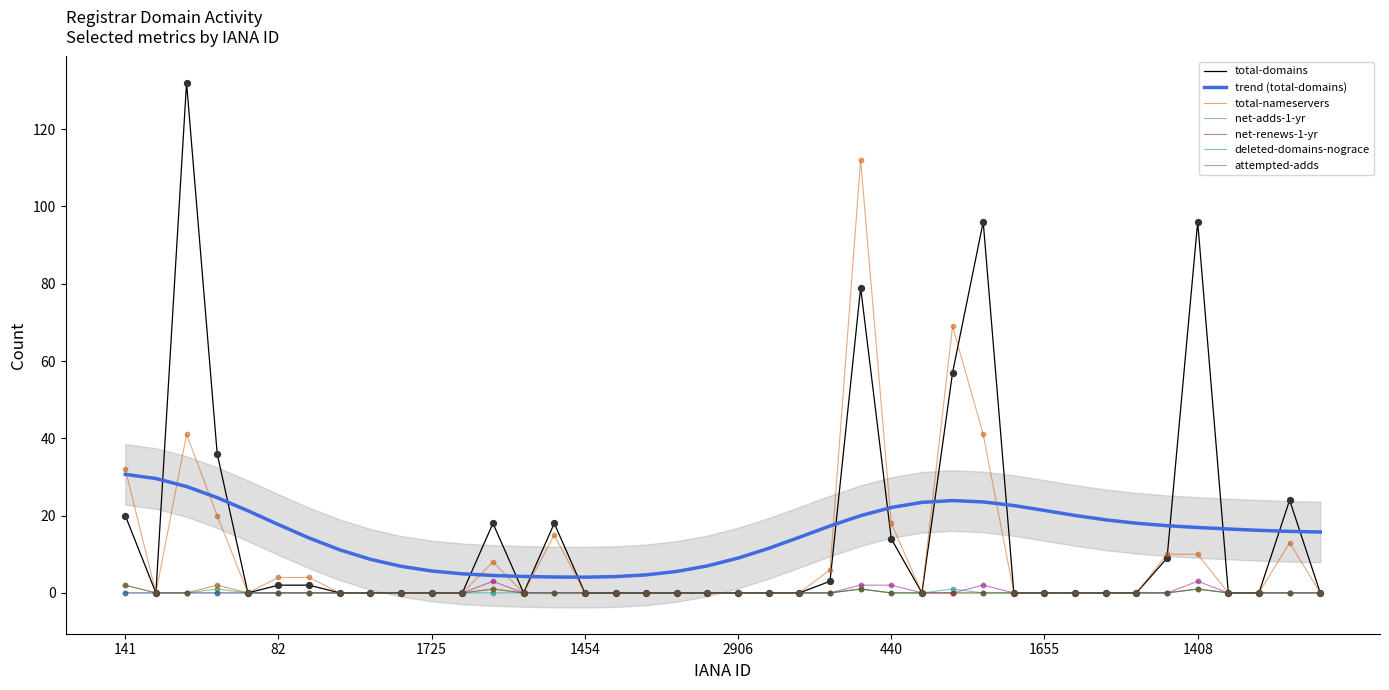

Which series has the largest total across all categories?

total-domains